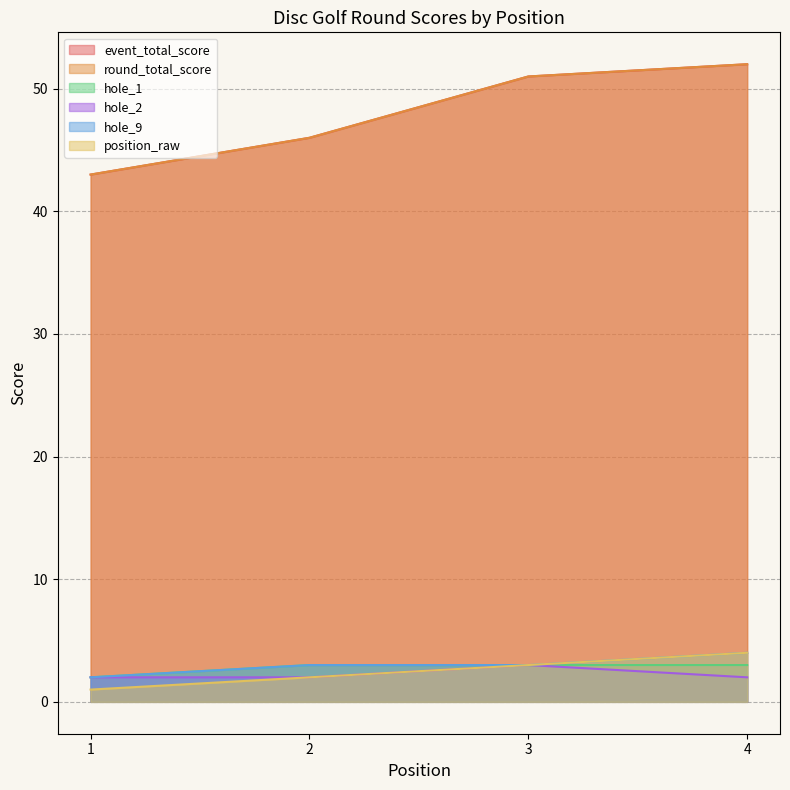

Reading right to left, what are all the values shown in this chart?

event_total_score: 52	51	46	43
round_total_score: 52	51	46	43
hole_1: 3	3	3	2
hole_2: 2	3	2	2
hole_9: 4	3	3	2
position_raw: 4	3	2	1